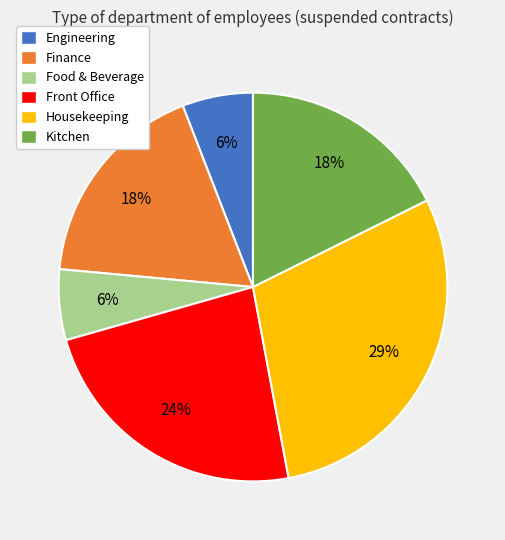

Count the number of slices in the pie.

6